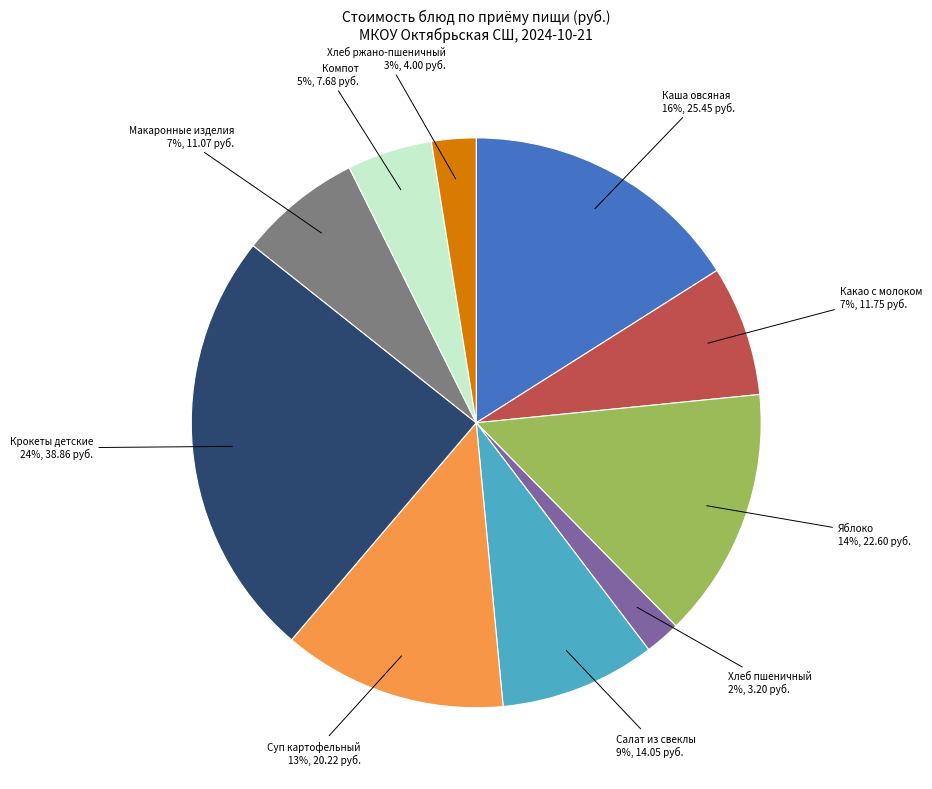

The Какао с молоком slice represents 7% of the pie. True or false?

True